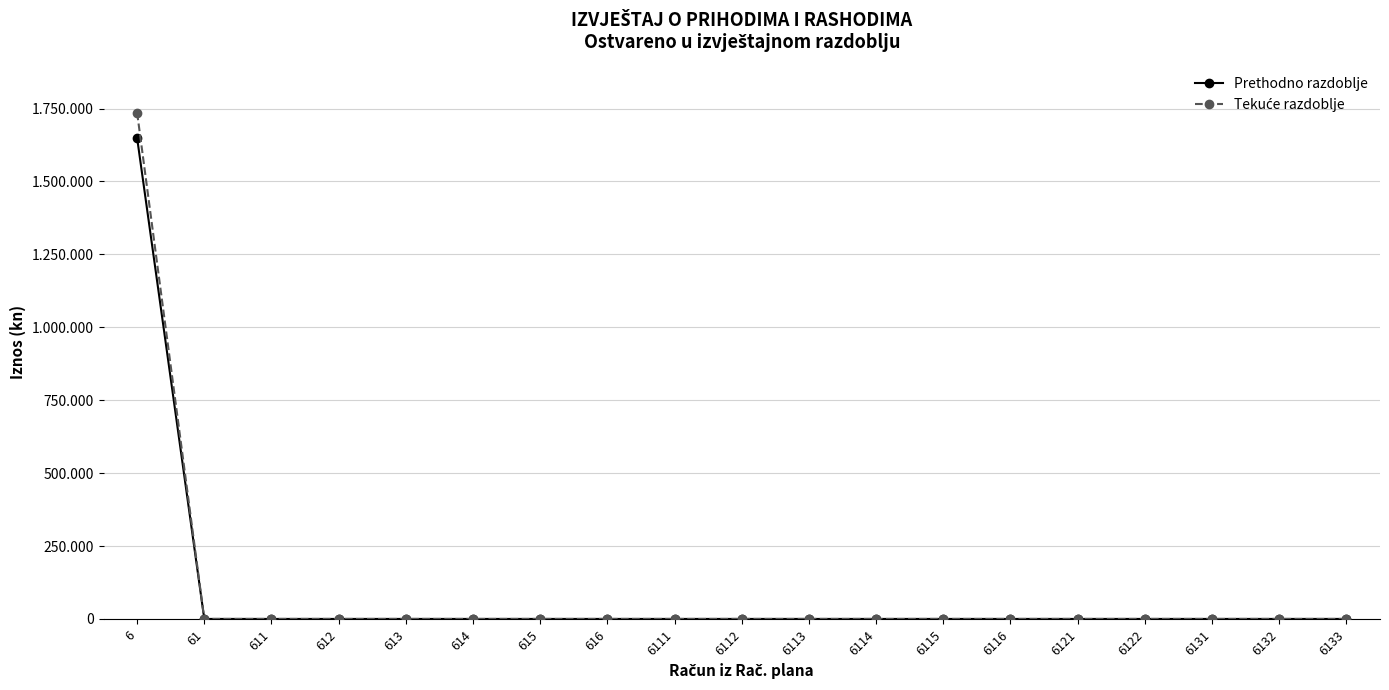

How many values in the Tekuće razdoblje series exceed 0?

1